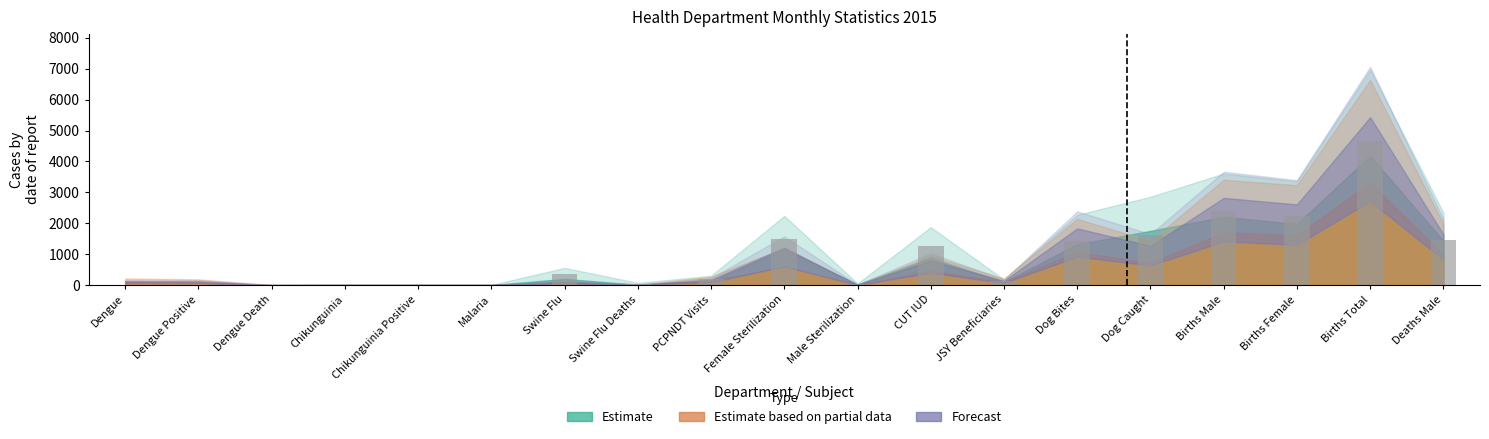

Which has a higher value, Dog Bites or JSY Beneficiaries?

Dog Bites